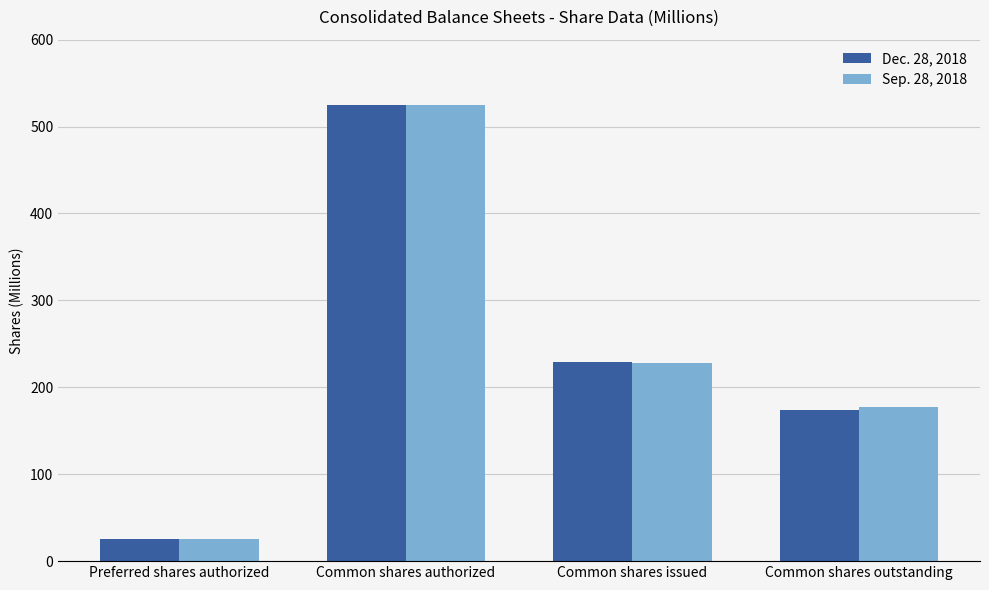

Reading left to right, list all the values displayed in this chart.

Dec. 28, 2018: Preferred shares authorized=25.0	Common shares authorized=525.0	Common shares issued=229.3	Common shares outstanding=174.1
Sep. 28, 2018: Preferred shares authorized=25.0	Common shares authorized=525.0	Common shares issued=228.4	Common shares outstanding=177.4